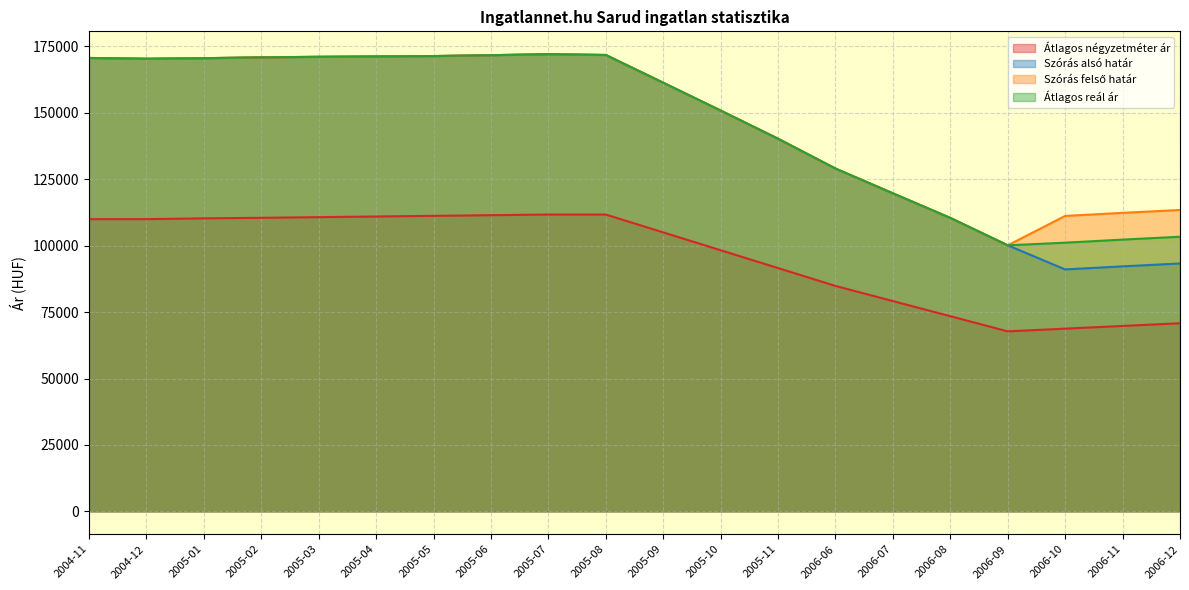

True or false: Átlagos négyzetméter ár has more than 0 interior local peaks.

False